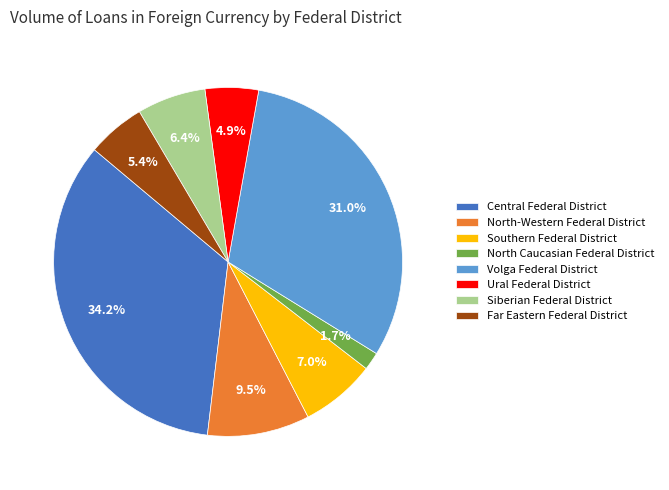

Which category has the smallest portion of the pie?

North Caucasian Federal District